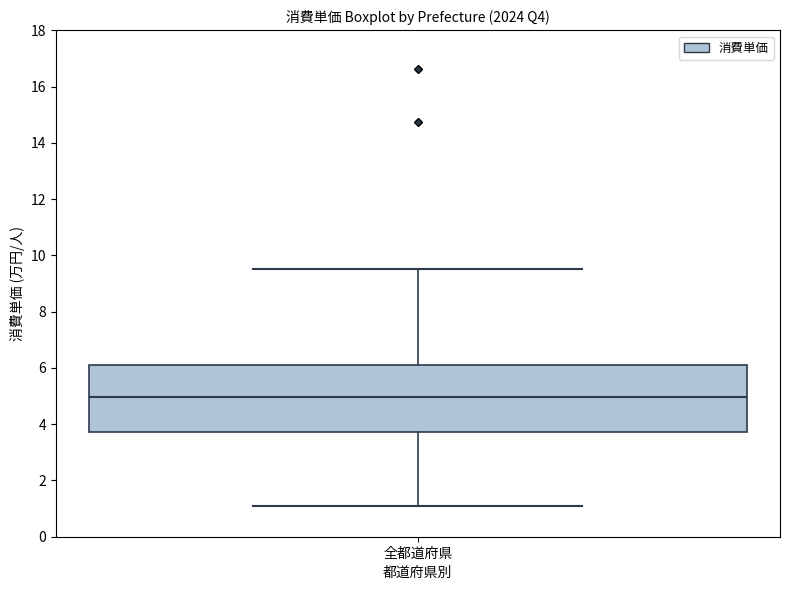

Transcribe this box plot: give where the median line is, the range the box spans, and where the two whiskers end, as read against the y-axis. The values are not printed on the chart, so give them approximately, as read against the axis.

median 5.0, box 3.8 to 6.0, whiskers 1.0 to 9.6